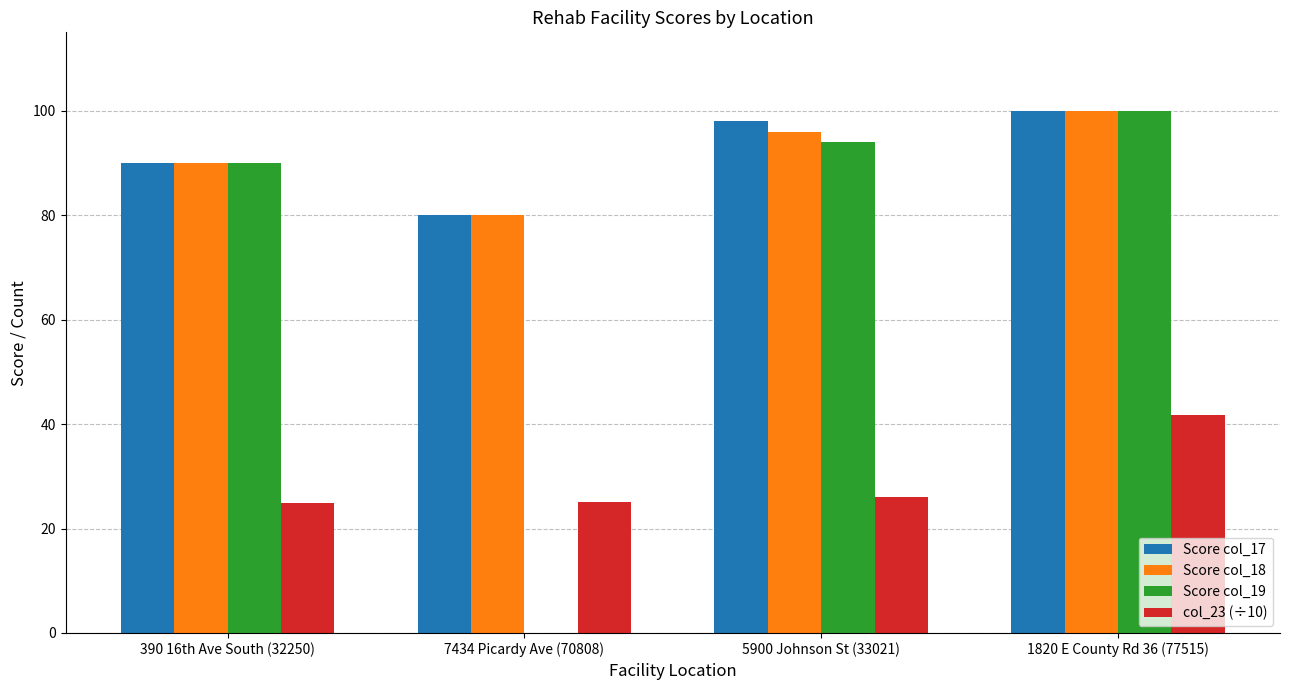

Between 390 16th Ave South (32250) and 7434 Picardy Ave (70808), which series saw the biggest shift?

Score col_19